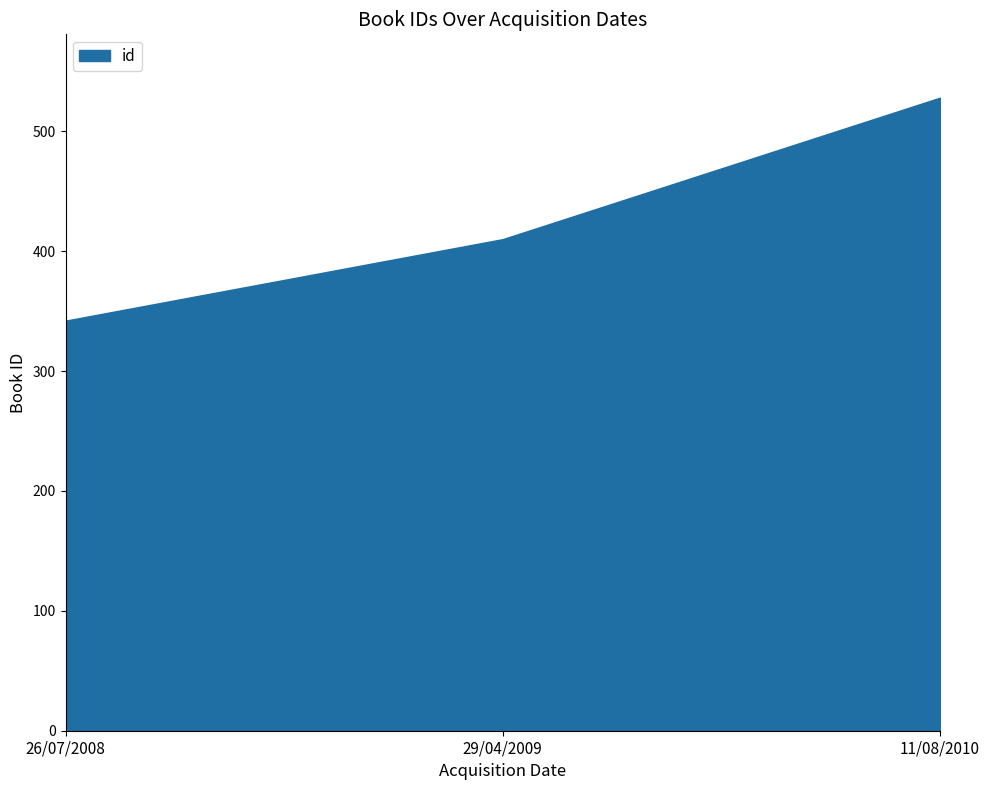

List the labels in order of value, largest first.

11/08/2010, 29/04/2009, 26/07/2008